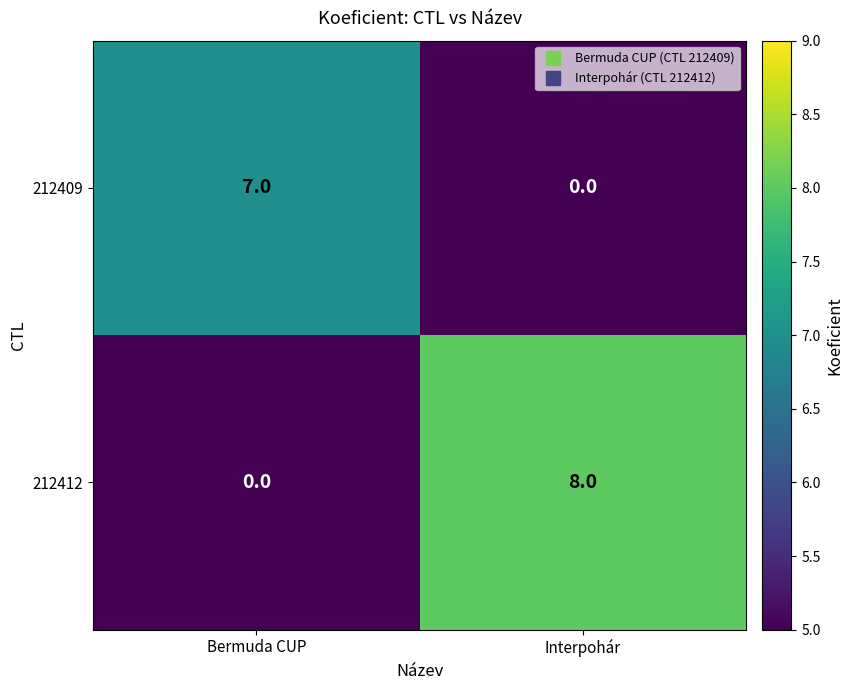

What is the sum of the 212412 values at Bermuda CUP and Interpohár?

8